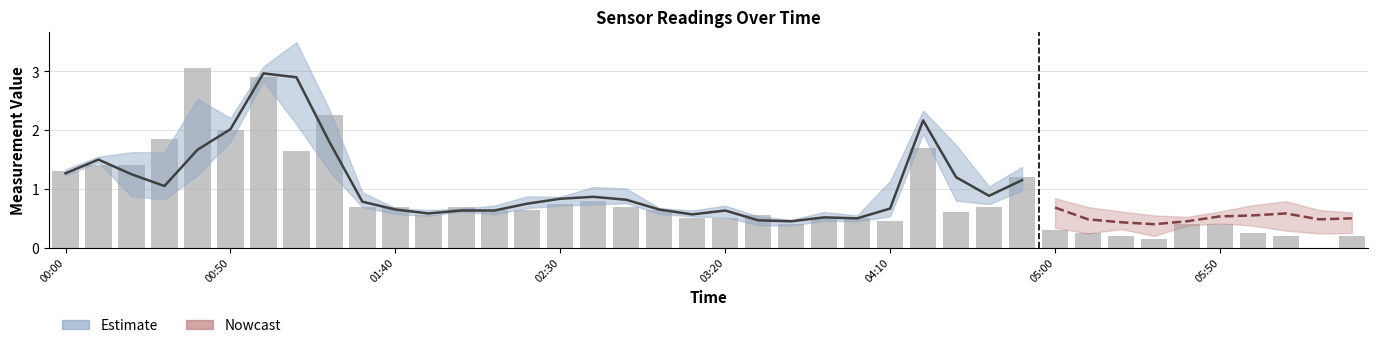

What position from the left is 2011/07/16 02:00?

13